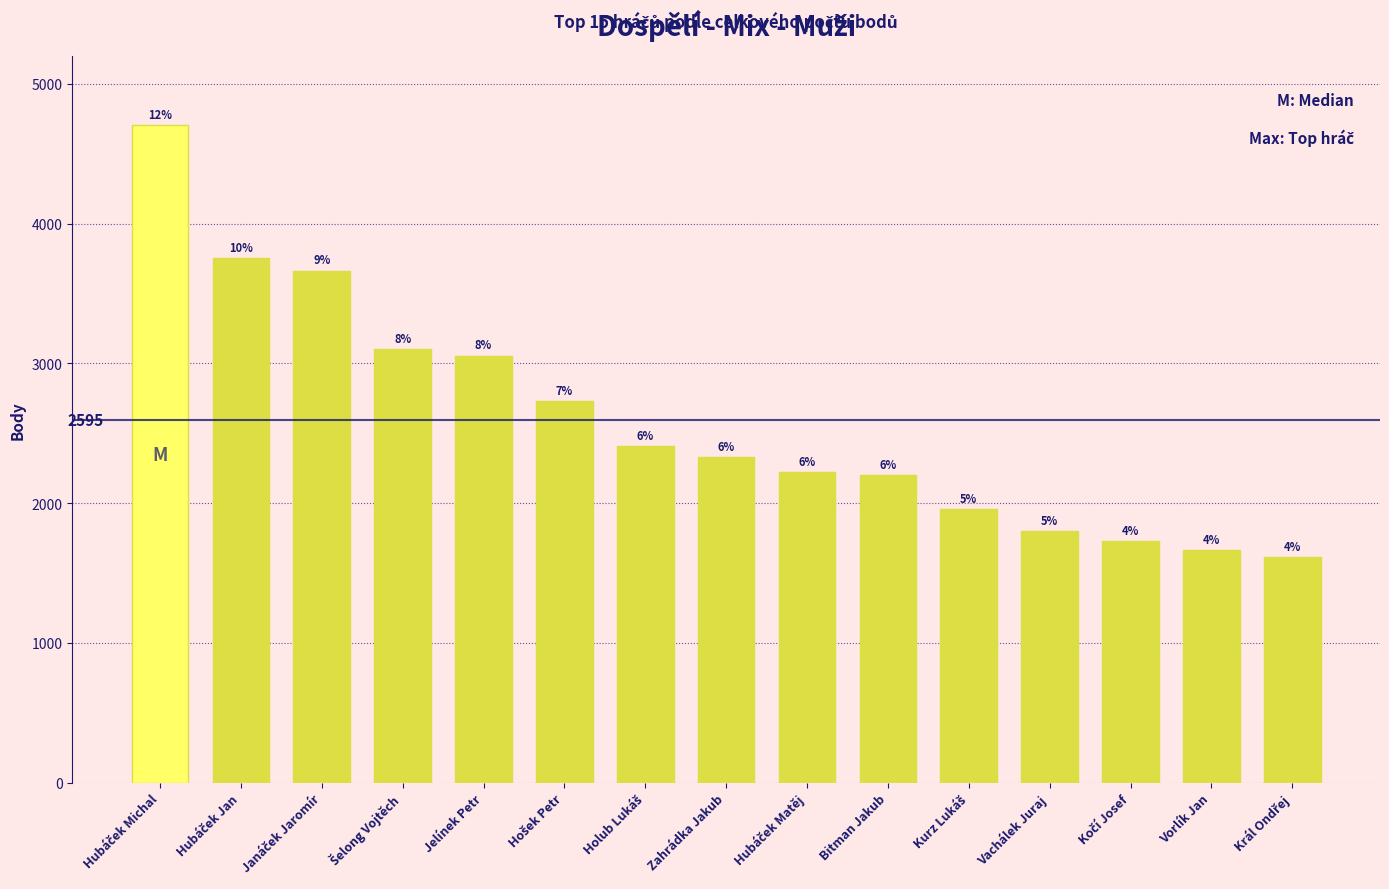

Reading left to right, list all the values displayed in this chart.

4704	3752	3664	3102	3056	2728	2408	2328	2224	2200	1960	1800	1728	1664	1616